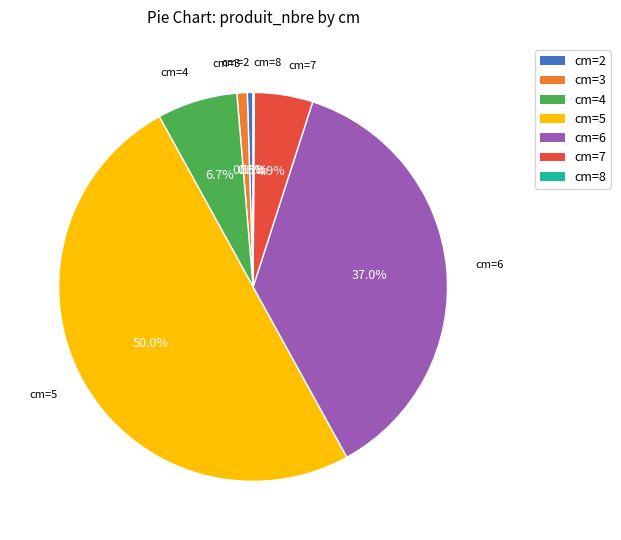

What portion of the pie excludes cm=5?

50.0%